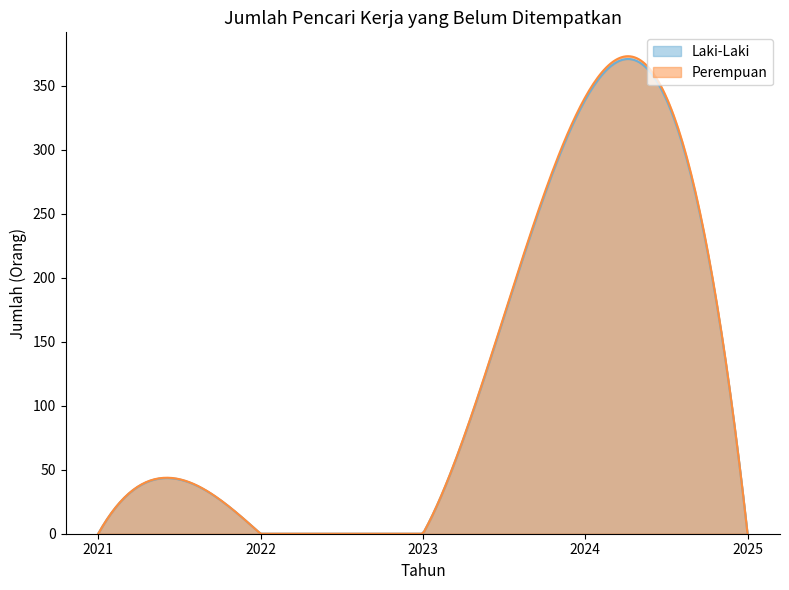

True or false: Laki-Laki and Perempuan intersect in this chart.

False